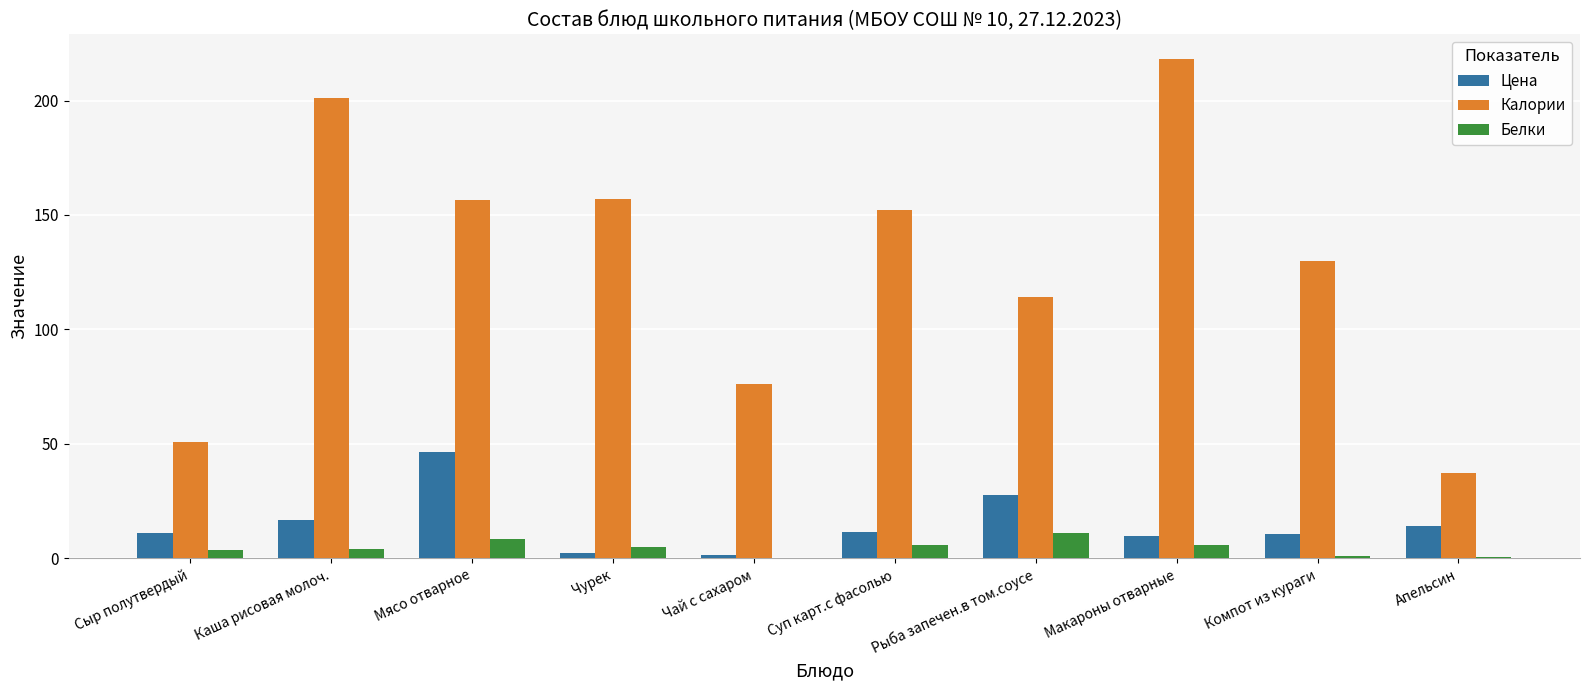

Which category has the highest value in the Цена series?

Мясо отварное